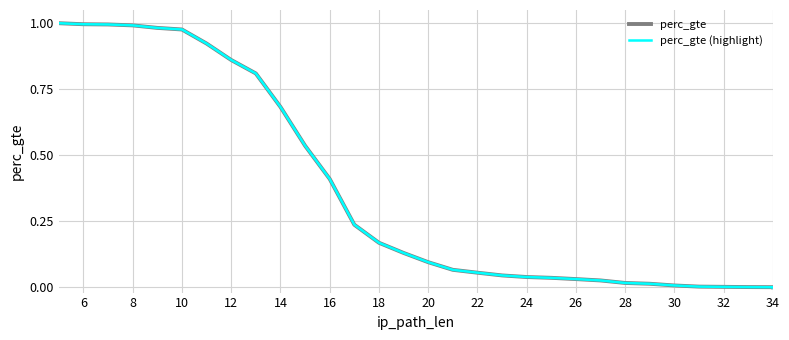

Reading left to right, list all the values displayed in this chart.

perc_gte: 1.0	1.0	1.0	1.0	1.0	1.0	0.9	0.9	0.8	0.7	0.5	0.4	0.2	0.2	0.1	0.1	0.1	0.1	0.0	0.0	0.0	0.0	0.0	0.0	0.0	0.0	0.0	0.0	0.0	0.0	0.0
perc_gte (highlight): 1.0	1.0	1.0	1.0	1.0	1.0	0.9	0.9	0.8	0.7	0.5	0.4	0.2	0.2	0.1	0.1	0.1	0.1	0.0	0.0	0.0	0.0	0.0	0.0	0.0	0.0	0.0	0.0	0.0	0.0	0.0